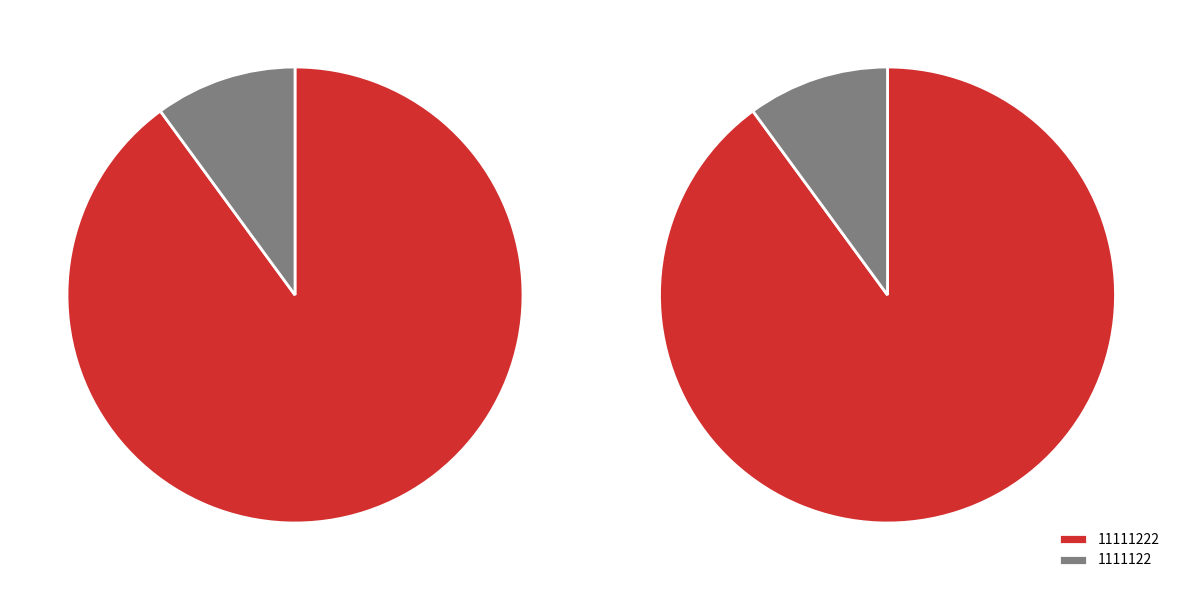

Which slice is the largest?

11111222